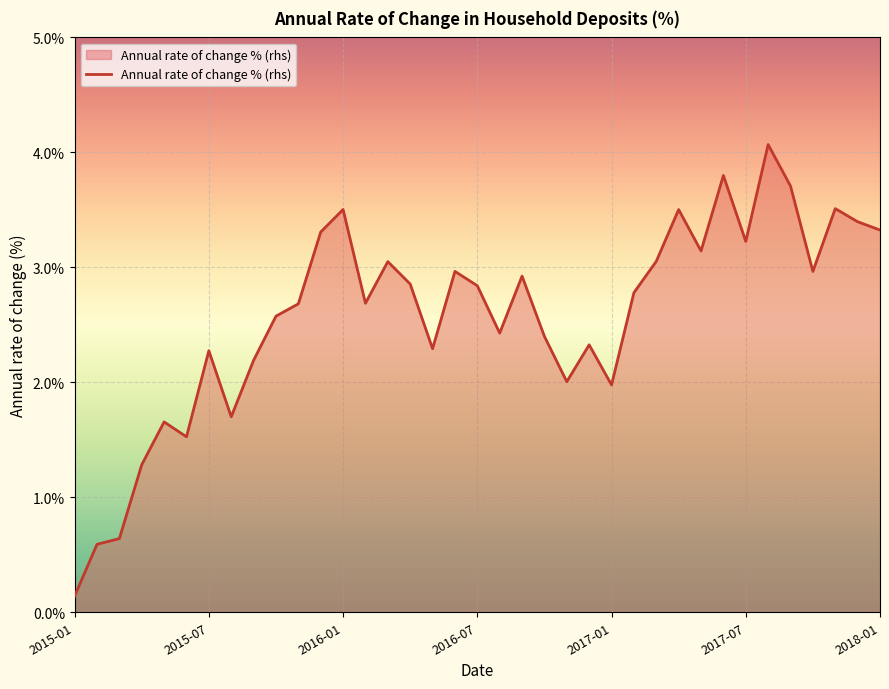

What is the maximum value shown in the chart?

4.1